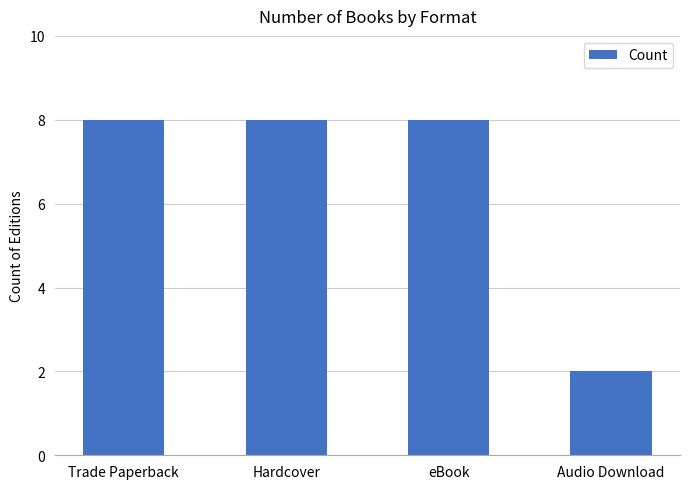

True or false: the data shows 12 at Trade Paperback.

False